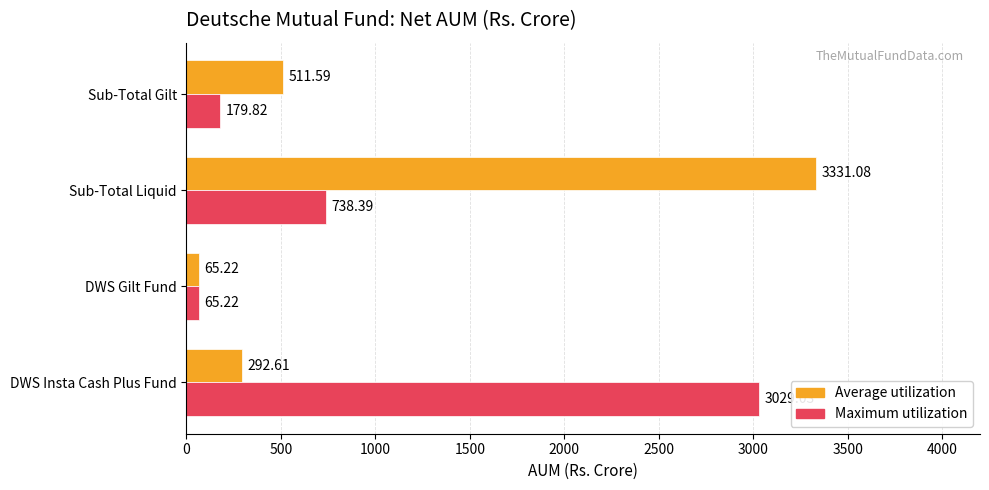

At Sub-Total Liquid, list the series in order from largest to smallest.

Average utilization, Maximum utilization